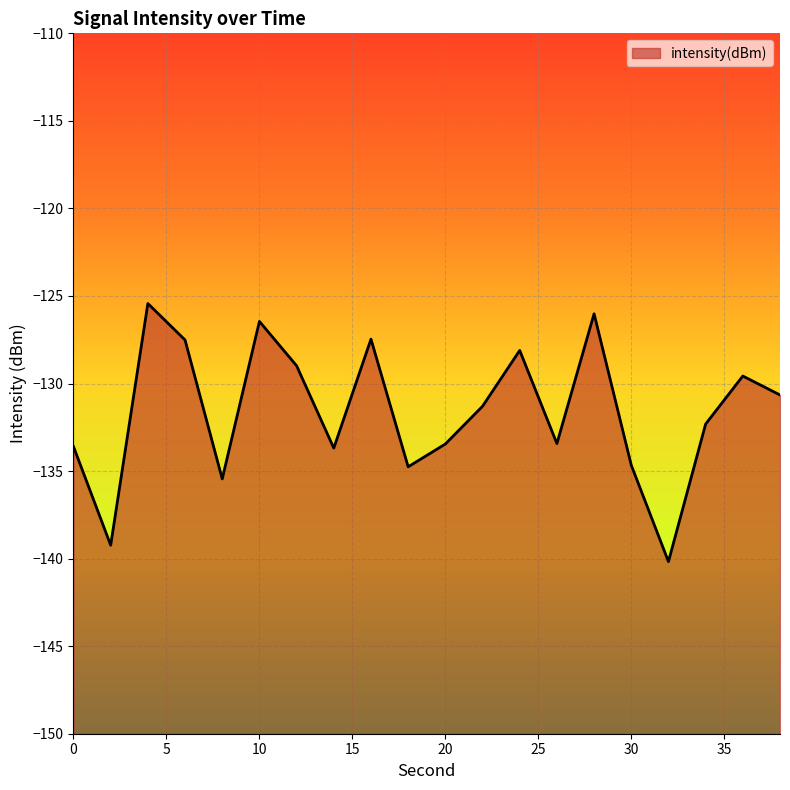

At which category does the chart reach its minimum across all series?

32